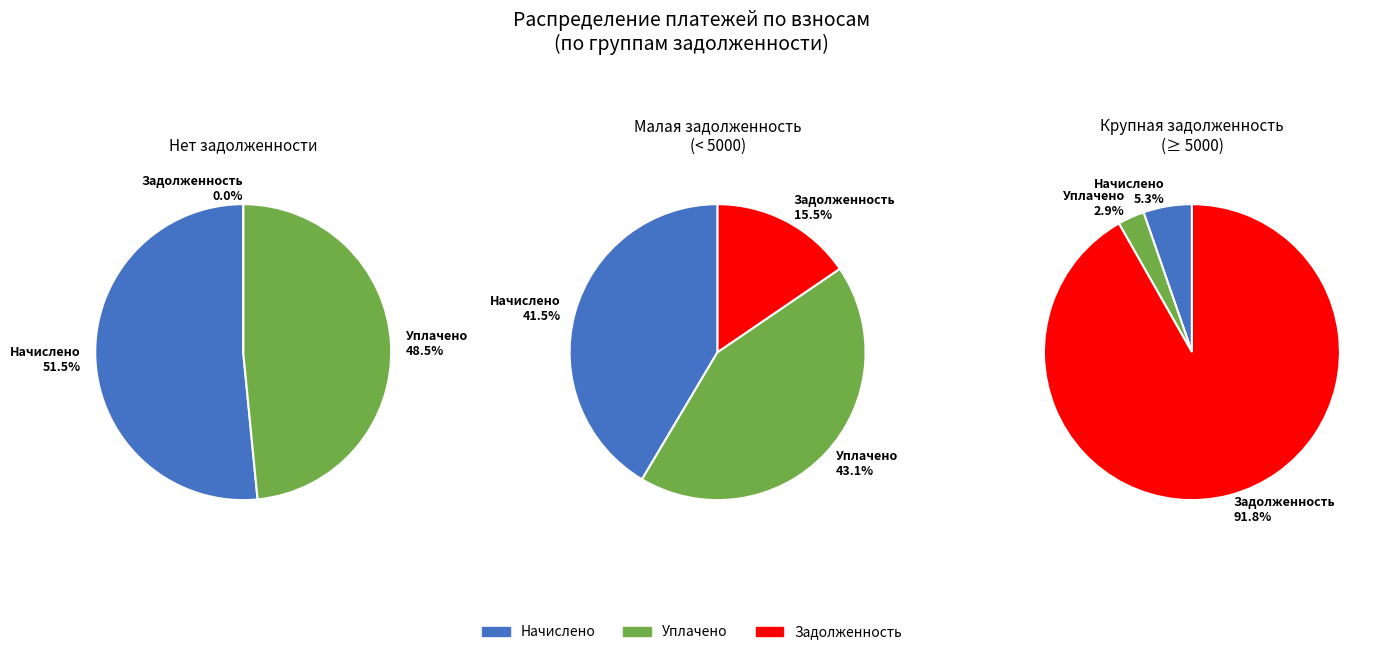

The 11 slice represents 1% of the pie. True or false?

False